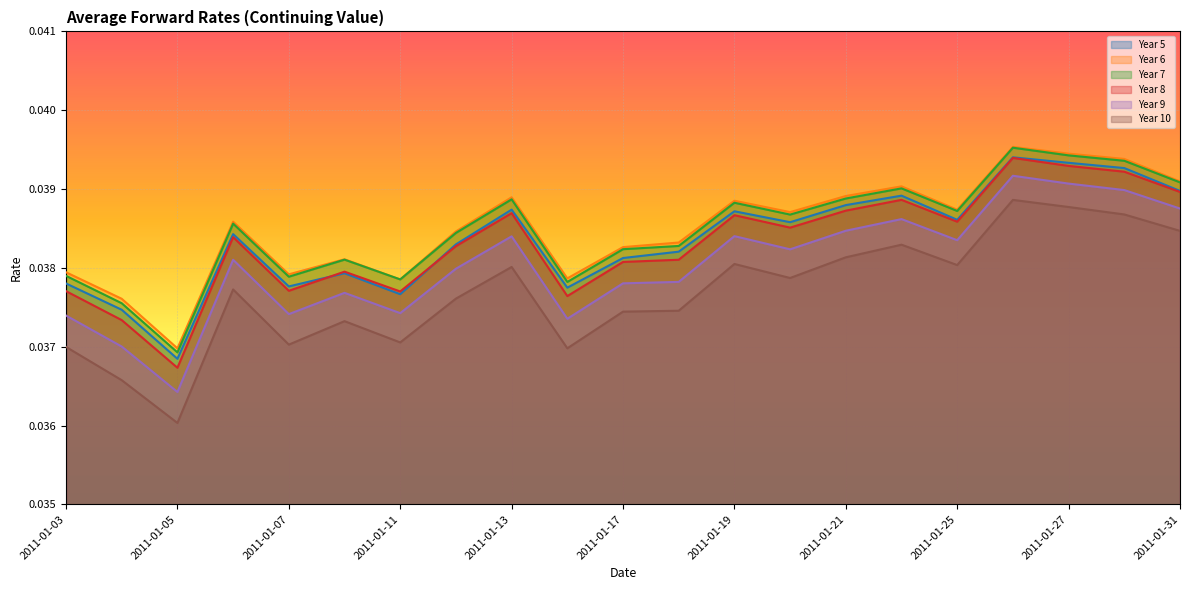

List the series in order of their peak value, highest first.

Year 6, Year 7, Year 5, Year 8, Year 9, Year 10